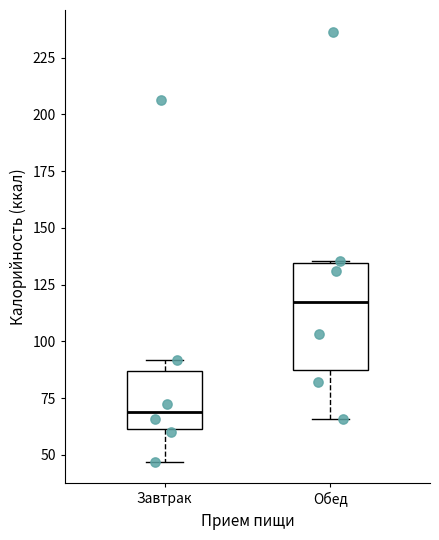

Reading left to right, read every box against the y-axis: the position of its median line, the range the box covers, and the ends of its whiskers. The values are not printed on the chart, so give them approximately, as read against the axis.

Завтрак: median 70, box 60 to 85, whiskers 45 to 90
Обед: median 115, box 85 to 135, whiskers 65 to 135